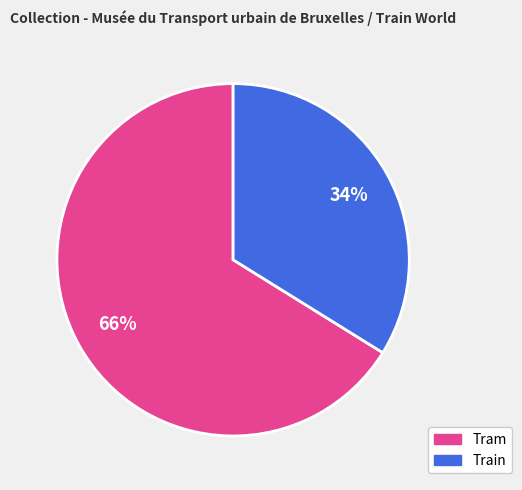

To the nearest percent, what is the difference between the largest and smallest slice percentages?

32%